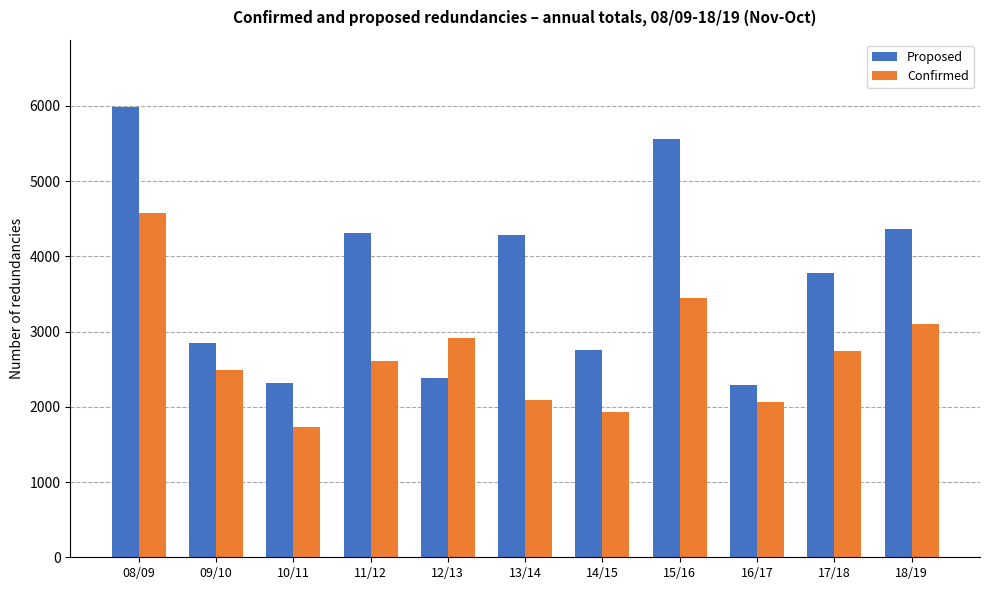

List the series in order of their overall mean, lowest first.

Confirmed, Proposed